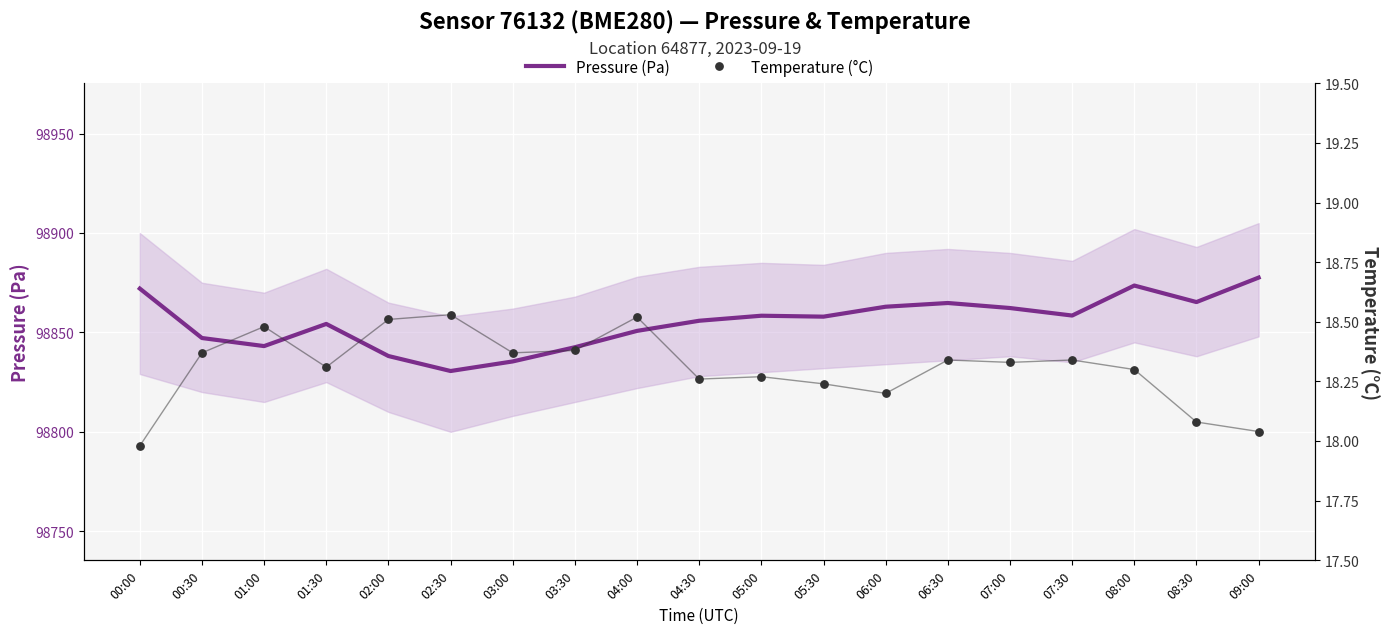

Which series has the largest Y range (max minus min)?

Pressure (Pa)